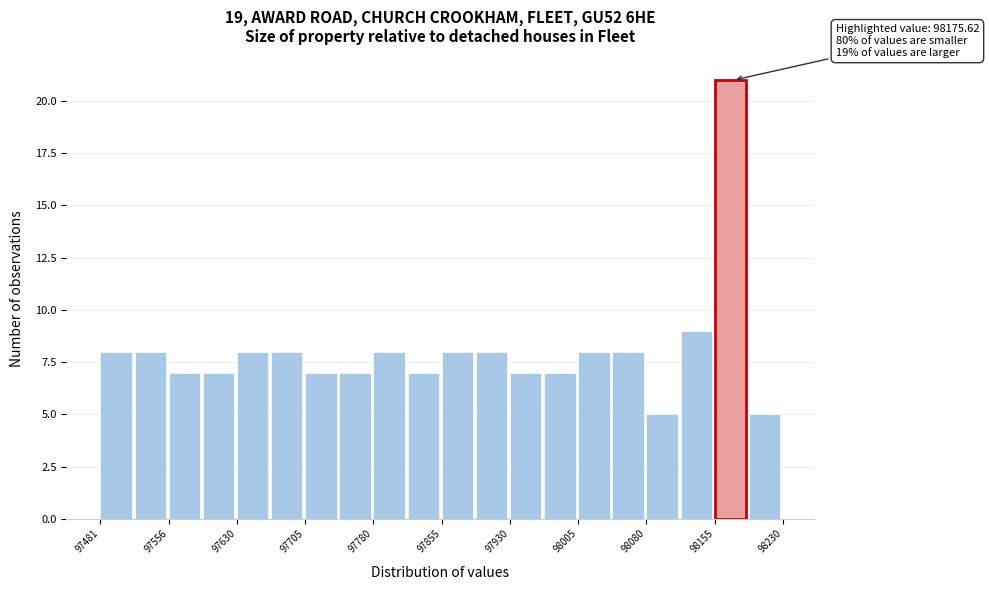

Read against the x-axis, roughly where is the centre of the tallest bar?

98170